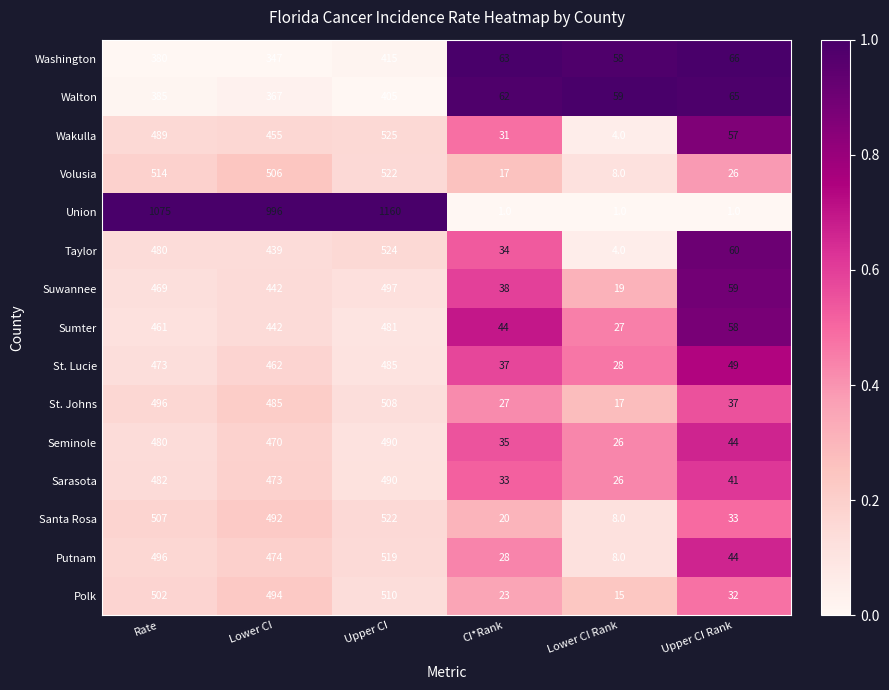

The Sumter series shows 6 at Lower CI Rank. True or false?

False